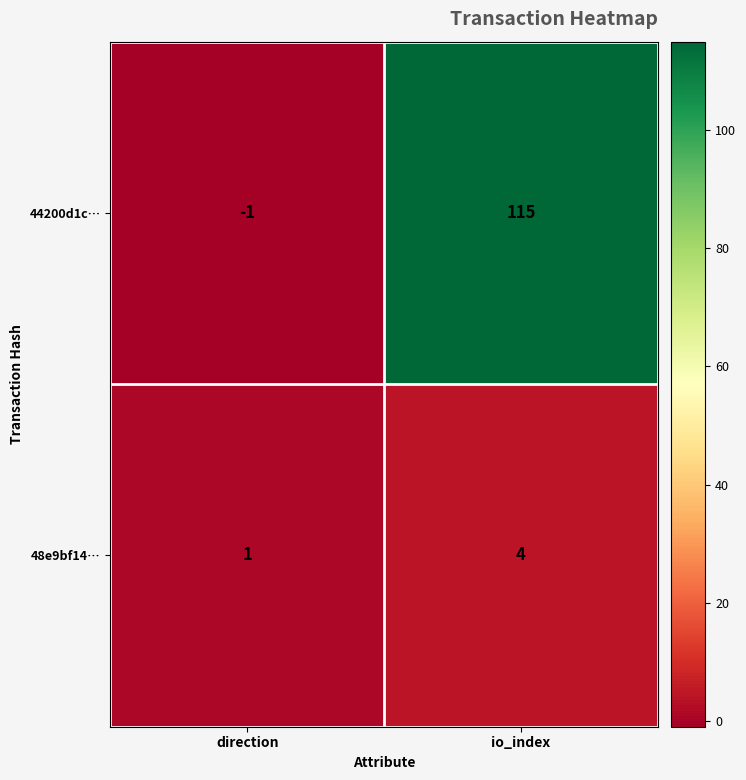

Reading left to right, transcribe all the data shown in this chart.

44200d1c…: direction=-1	io_index=115
48e9bf14…: direction=1	io_index=4